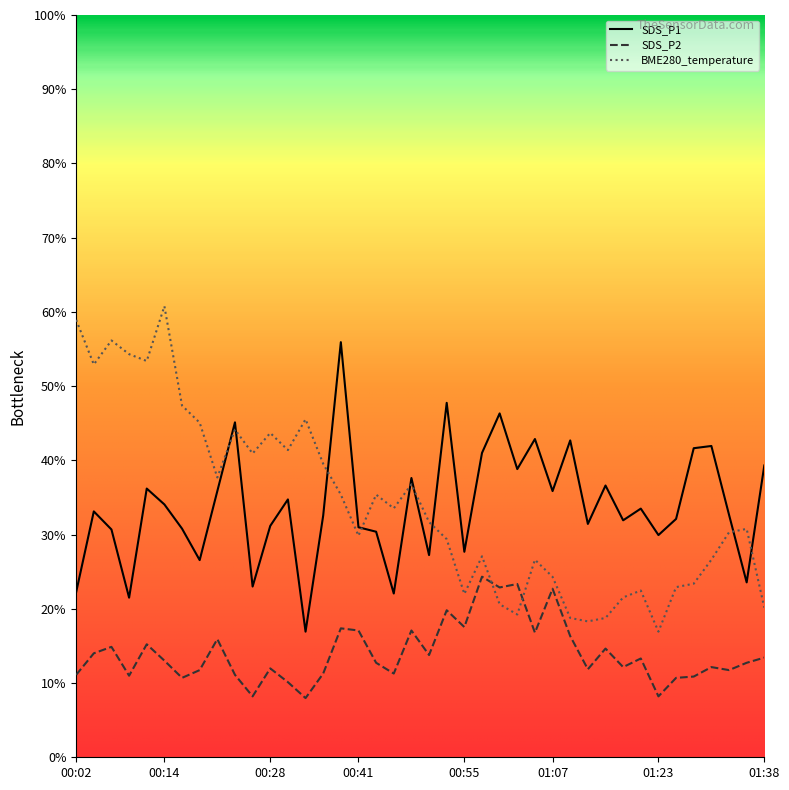

Rank the series by their maximum value, from lowest to highest.

SDS_P2, SDS_P1, BME280_temperature